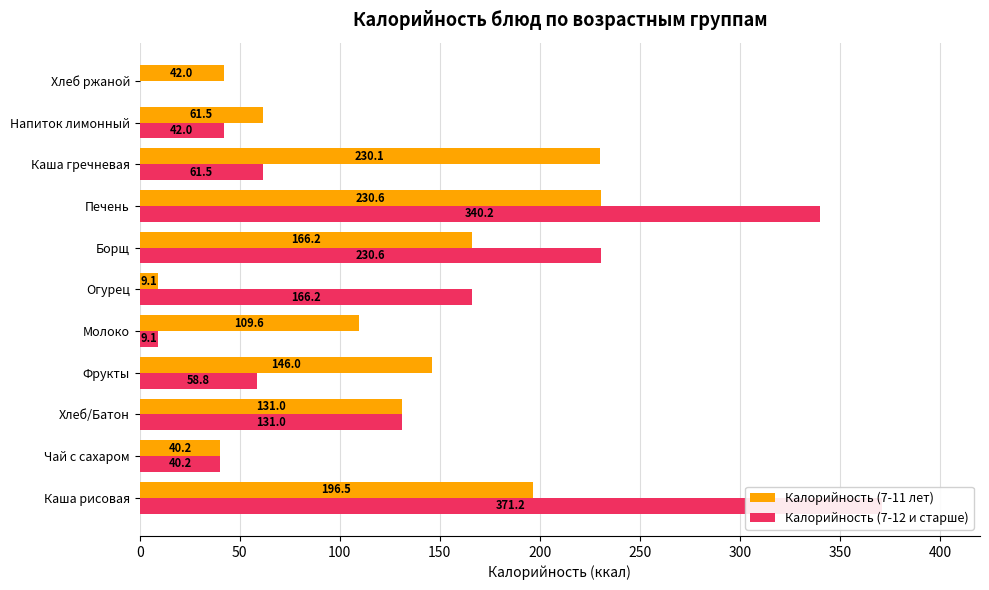

What are all the series names shown in the legend?

Калорийность (7-11 лет), Калорийность (7-12 и старше)